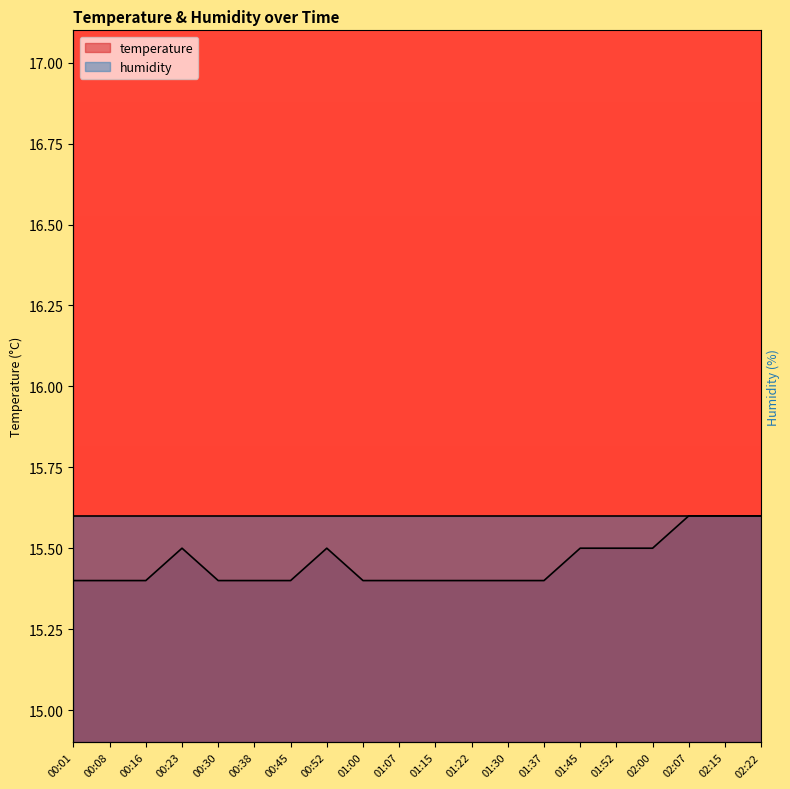

What is the label of the 20th point from the left?

02:22